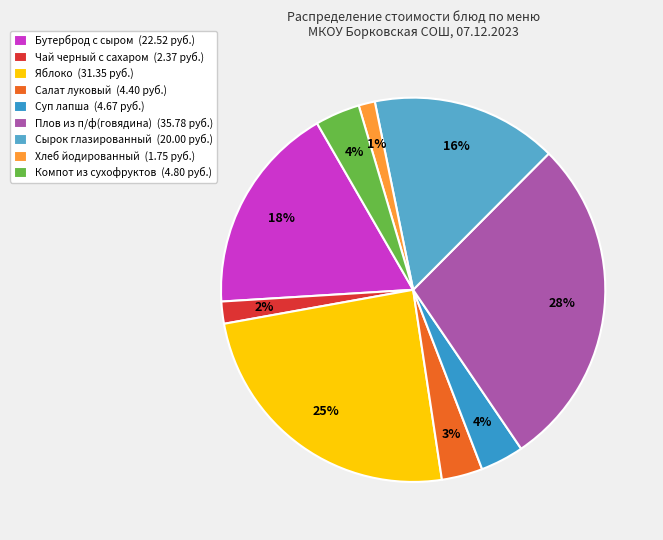

What percentage is the Яблоко slice, to the nearest percent?

25%